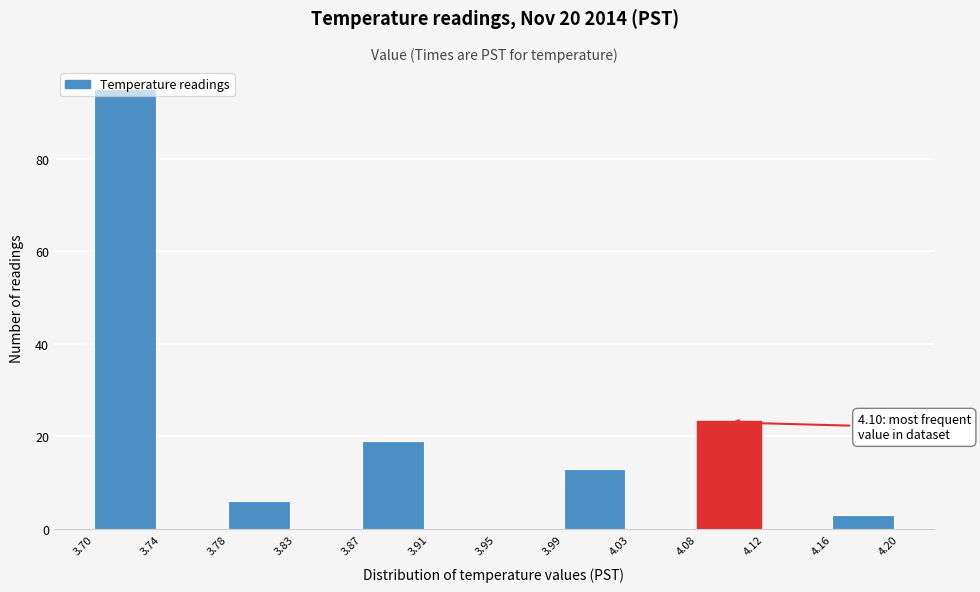

Which range on the x-axis has the tallest bar?

3.70 to 3.74